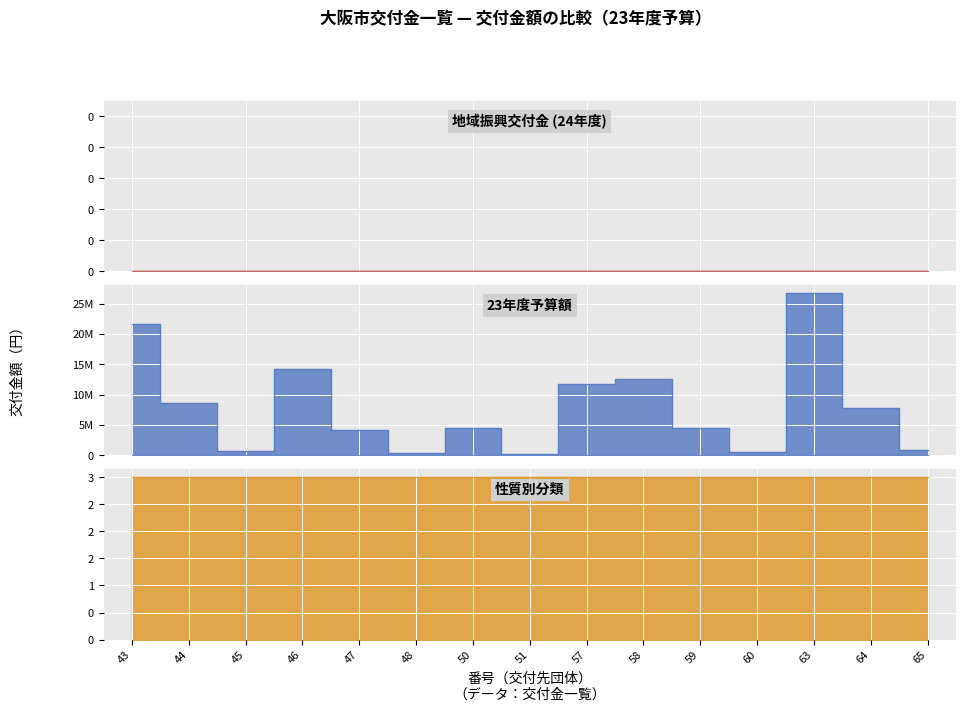

True or false: 23年度予算額 and 地域振興交付金 cross at least once.

False